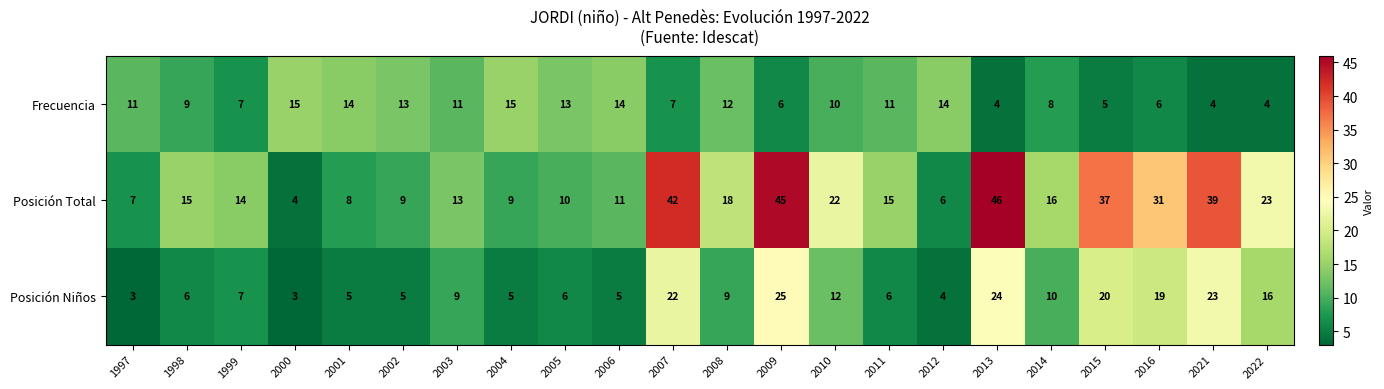

At which category is the sum across all series the highest?

2009